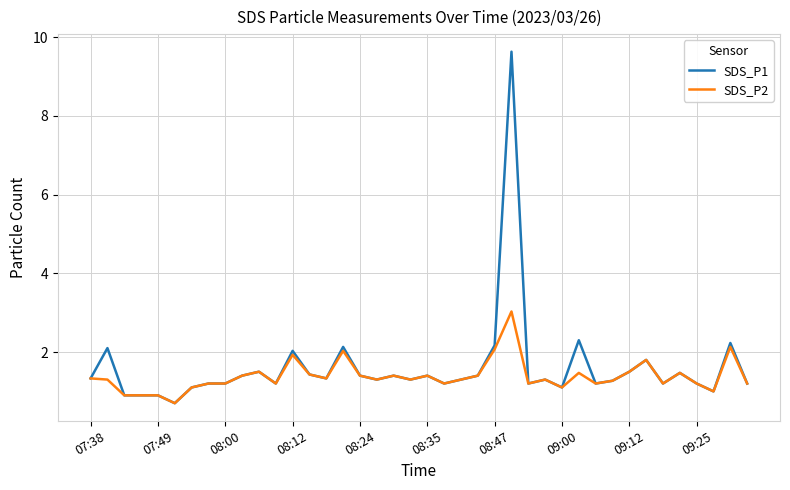

Which series has the widest spread of values?

SDS_P1